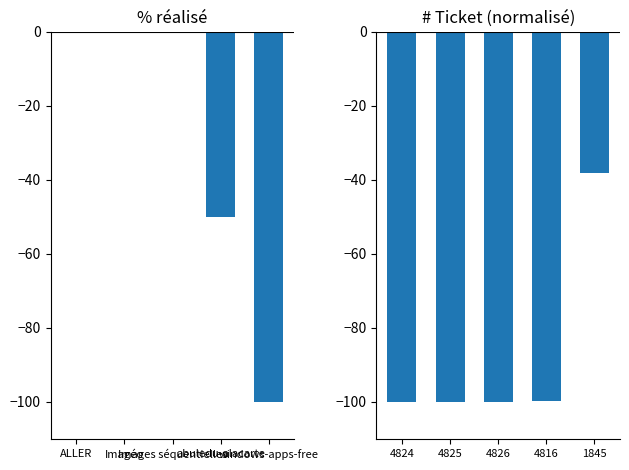

The value of # (ticket) at 4826 is -151.6. True or false?

False